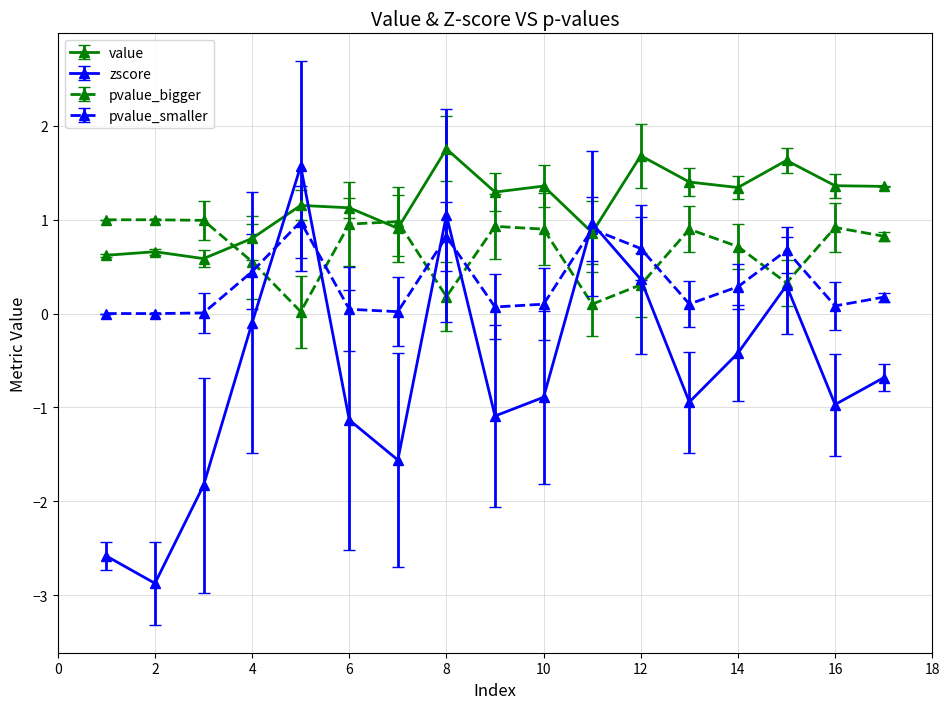

How many values in the zscore series exceed 0?

5